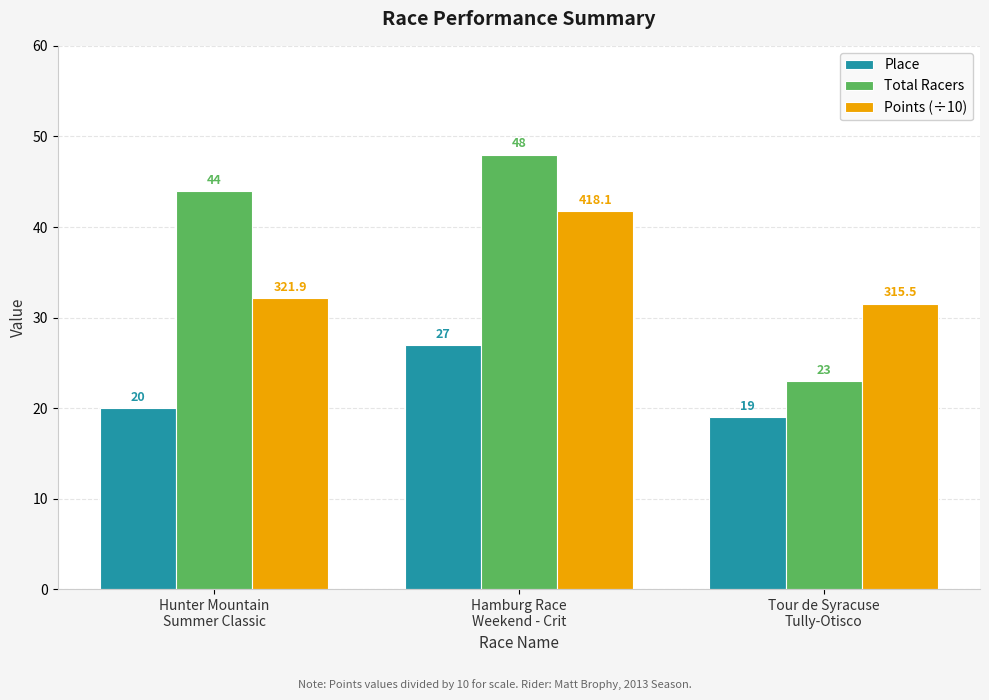

What is the label of the 1st bar from the right?

Tour de Syracuse
Tully-Otisco